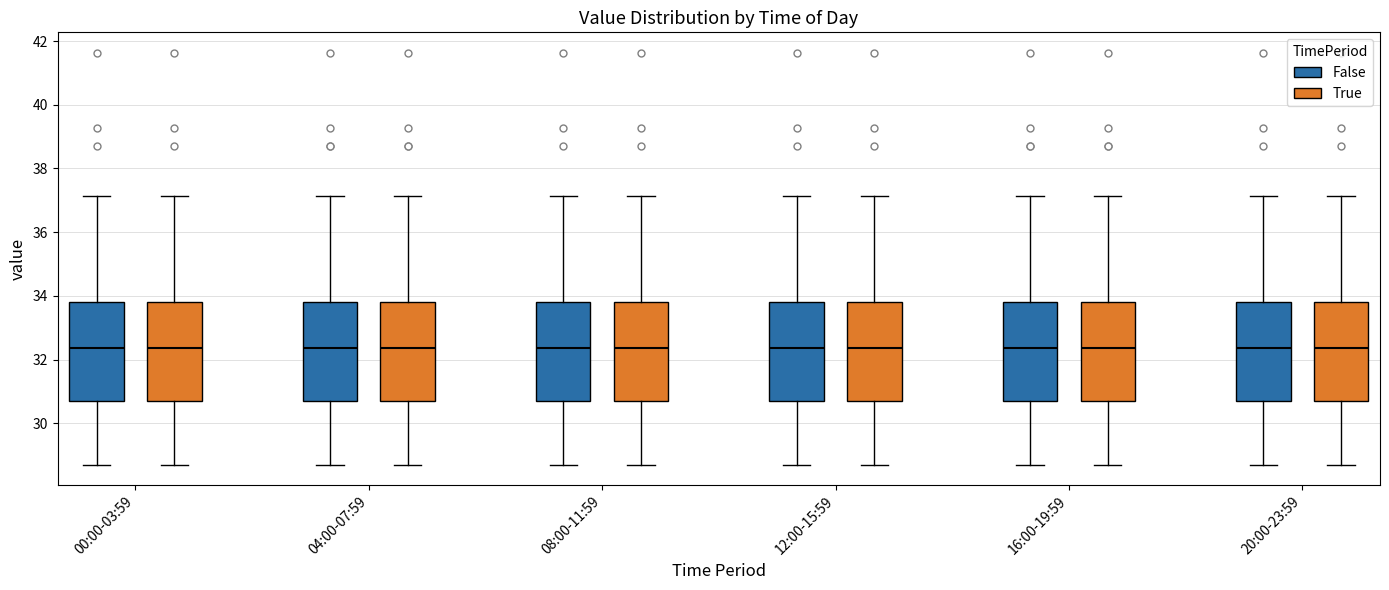

Reading left to right, transcribe this box plot: for each box, give where its median line is, the range the box spans, and where its two whiskers end, as read against the y-axis. The values are not printed on the chart, so give them approximately, as read against the axis.

00:00-03:59 (False): median 32.4, box 30.6 to 33.8, whiskers 28.8 to 37.2
00:00-03:59 (True): median 32.4, box 30.6 to 33.8, whiskers 28.8 to 37.2
04:00-07:59 (False): median 32.4, box 30.6 to 33.8, whiskers 28.8 to 37.2
04:00-07:59 (True): median 32.4, box 30.6 to 33.8, whiskers 28.8 to 37.2
08:00-11:59 (False): median 32.4, box 30.6 to 33.8, whiskers 28.8 to 37.2
08:00-11:59 (True): median 32.4, box 30.6 to 33.8, whiskers 28.8 to 37.2
12:00-15:59 (False): median 32.4, box 30.6 to 33.8, whiskers 28.8 to 37.2
12:00-15:59 (True): median 32.4, box 30.6 to 33.8, whiskers 28.8 to 37.2
16:00-19:59 (False): median 32.4, box 30.6 to 33.8, whiskers 28.8 to 37.2
16:00-19:59 (True): median 32.4, box 30.6 to 33.8, whiskers 28.8 to 37.2
20:00-23:59 (False): median 32.4, box 30.6 to 33.8, whiskers 28.8 to 37.2
20:00-23:59 (True): median 32.4, box 30.6 to 33.8, whiskers 28.8 to 37.2